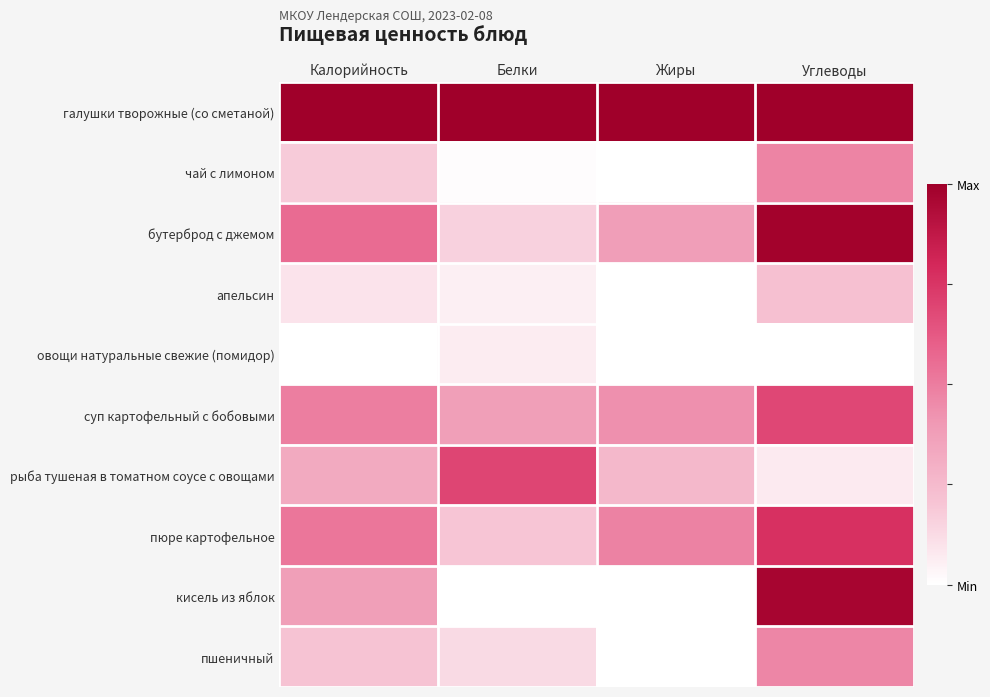

Which label corresponds to the largest value in the chart?

Калорийность